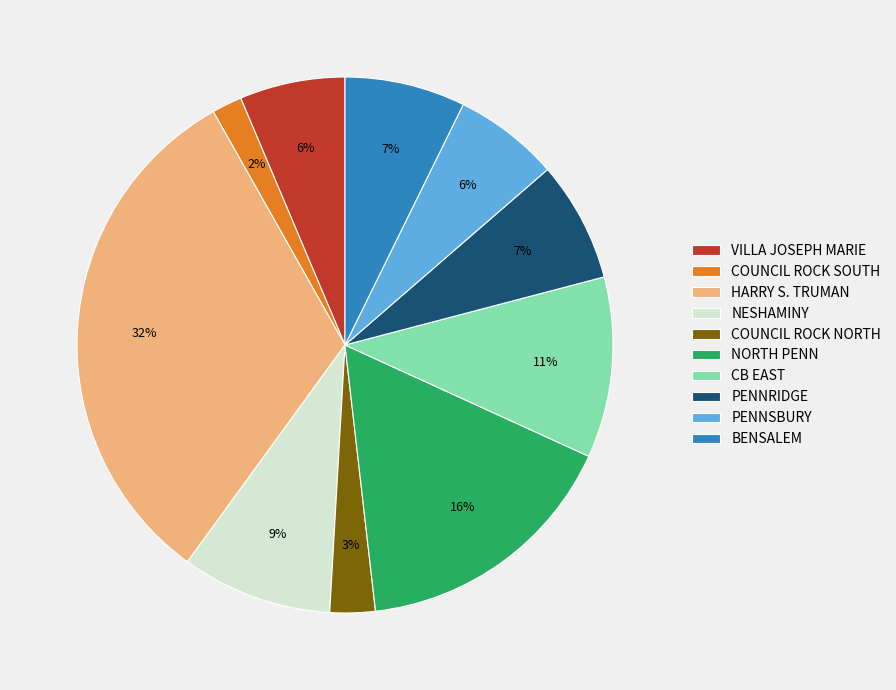

Count the number of slices in the pie.

10